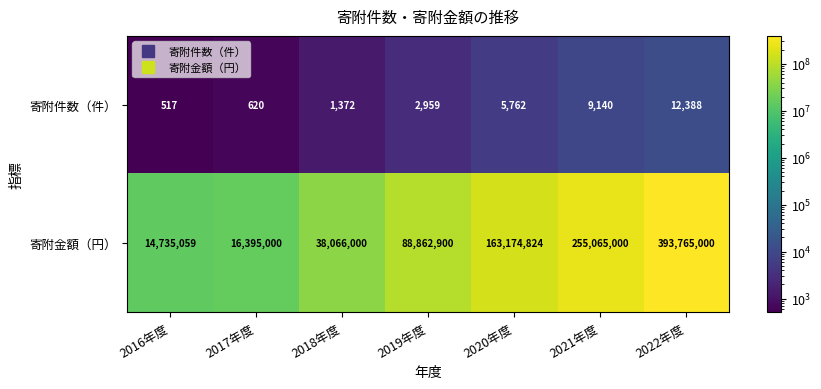

Which series has the widest spread of values?

寄附金額（円）